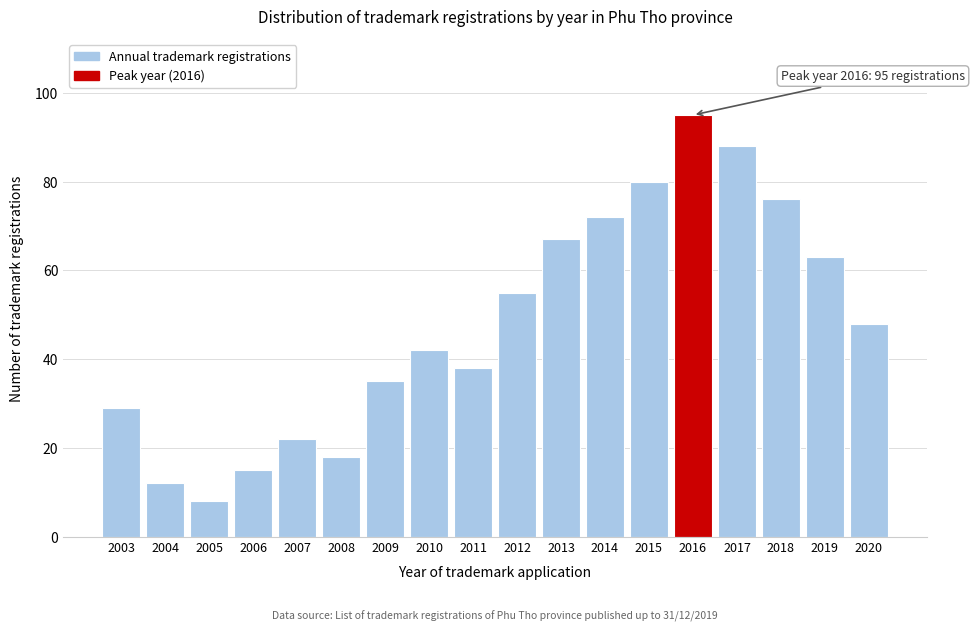

Reading left to right, transcribe all the data shown in this chart.

2003=29	2004=12	2005=8	2006=15	2007=22	2008=18	2009=35	2010=42	2011=38	2012=55	2013=67	2014=72	2015=80	2016=95	2017=88	2018=76	2019=63	2020=48